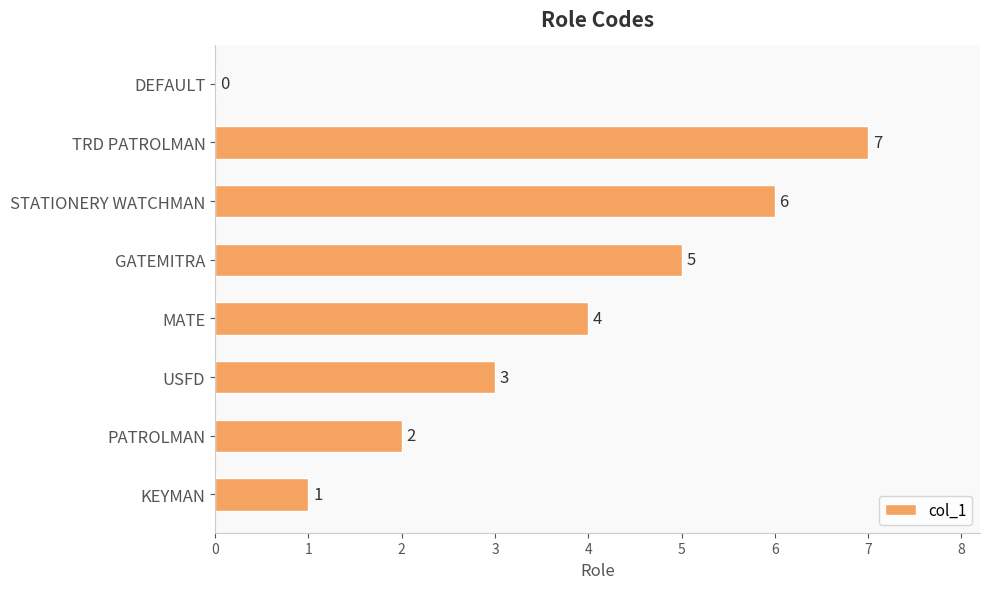

What is the sum of all values?

28